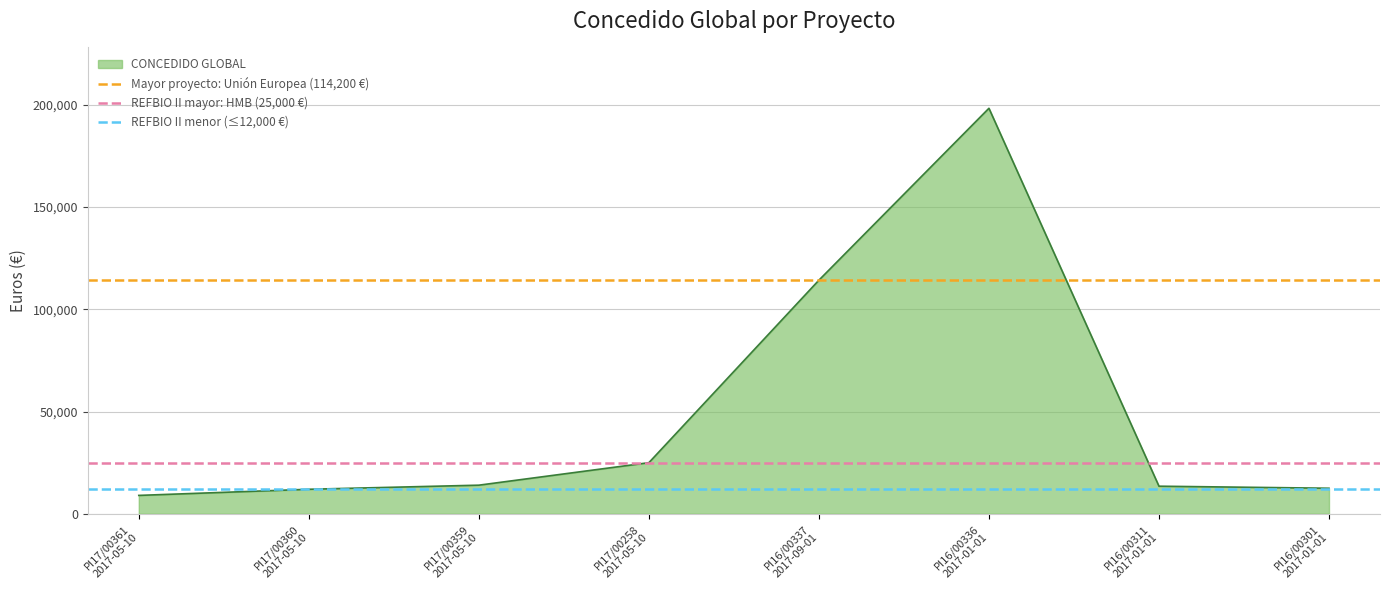

What is the minimum value for CONCEDIDO GLOBAL?

9000